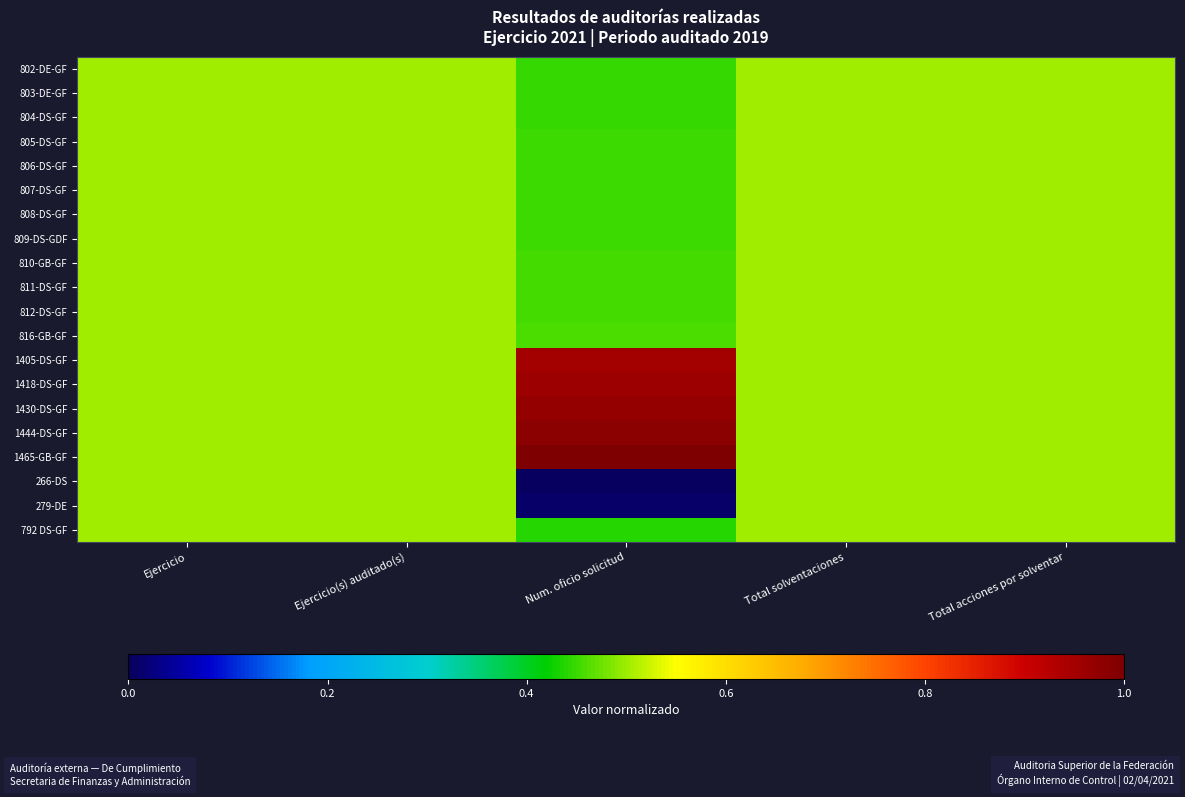

Reading left to right, what are all the values shown in this chart?

802-DE-GF: Ejercicio=0.5	Ejercicio(s) auditado(s)=0.5	Num. oficio solicitud=0.4	Total solventaciones=0.5	Total acciones por solventar=0.5
803-DE-GF: Ejercicio=0.5	Ejercicio(s) auditado(s)=0.5	Num. oficio solicitud=0.4	Total solventaciones=0.5	Total acciones por solventar=0.5
804-DS-GF: Ejercicio=0.5	Ejercicio(s) auditado(s)=0.5	Num. oficio solicitud=0.4	Total solventaciones=0.5	Total acciones por solventar=0.5
805-DS-GF: Ejercicio=0.5	Ejercicio(s) auditado(s)=0.5	Num. oficio solicitud=0.4	Total solventaciones=0.5	Total acciones por solventar=0.5
806-DS-GF: Ejercicio=0.5	Ejercicio(s) auditado(s)=0.5	Num. oficio solicitud=0.5	Total solventaciones=0.5	Total acciones por solventar=0.5
807-DS-GF: Ejercicio=0.5	Ejercicio(s) auditado(s)=0.5	Num. oficio solicitud=0.5	Total solventaciones=0.5	Total acciones por solventar=0.5
808-DS-GF: Ejercicio=0.5	Ejercicio(s) auditado(s)=0.5	Num. oficio solicitud=0.5	Total solventaciones=0.5	Total acciones por solventar=0.5
809-DS-GDF: Ejercicio=0.5	Ejercicio(s) auditado(s)=0.5	Num. oficio solicitud=0.5	Total solventaciones=0.5	Total acciones por solventar=0.5
810-GB-GF: Ejercicio=0.5	Ejercicio(s) auditado(s)=0.5	Num. oficio solicitud=0.5	Total solventaciones=0.5	Total acciones por solventar=0.5
811-DS-GF: Ejercicio=0.5	Ejercicio(s) auditado(s)=0.5	Num. oficio solicitud=0.5	Total solventaciones=0.5	Total acciones por solventar=0.5
812-DS-GF: Ejercicio=0.5	Ejercicio(s) auditado(s)=0.5	Num. oficio solicitud=0.5	Total solventaciones=0.5	Total acciones por solventar=0.5
816-GB-GF: Ejercicio=0.5	Ejercicio(s) auditado(s)=0.5	Num. oficio solicitud=0.5	Total solventaciones=0.5	Total acciones por solventar=0.5
1405-DS-GF: Ejercicio=0.5	Ejercicio(s) auditado(s)=0.5	Num. oficio solicitud=0.9	Total solventaciones=0.5	Total acciones por solventar=0.5
1418-DS-GF: Ejercicio=0.5	Ejercicio(s) auditado(s)=0.5	Num. oficio solicitud=1.0	Total solventaciones=0.5	Total acciones por solventar=0.5
1430-DS-GF: Ejercicio=0.5	Ejercicio(s) auditado(s)=0.5	Num. oficio solicitud=1.0	Total solventaciones=0.5	Total acciones por solventar=0.5
1444-DS-GF: Ejercicio=0.5	Ejercicio(s) auditado(s)=0.5	Num. oficio solicitud=1.0	Total solventaciones=0.5	Total acciones por solventar=0.5
1465-GB-GF: Ejercicio=0.5	Ejercicio(s) auditado(s)=0.5	Num. oficio solicitud=1.0	Total solventaciones=0.5	Total acciones por solventar=0.5
266-DS: Ejercicio=0.5	Ejercicio(s) auditado(s)=0.5	Num. oficio solicitud=0.0	Total solventaciones=0.5	Total acciones por solventar=0.5
279-DE: Ejercicio=0.5	Ejercicio(s) auditado(s)=0.5	Num. oficio solicitud=0.0	Total solventaciones=0.5	Total acciones por solventar=0.5
792 DS-GF: Ejercicio=0.5	Ejercicio(s) auditado(s)=0.5	Num. oficio solicitud=0.4	Total solventaciones=0.5	Total acciones por solventar=0.5